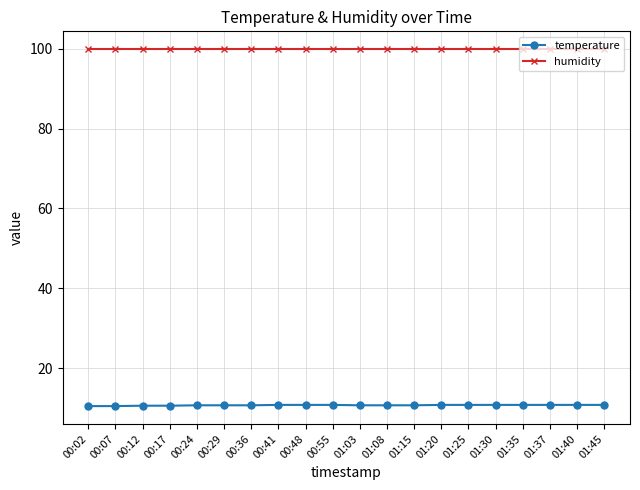

What is the sum of all humidity values?

1998.0